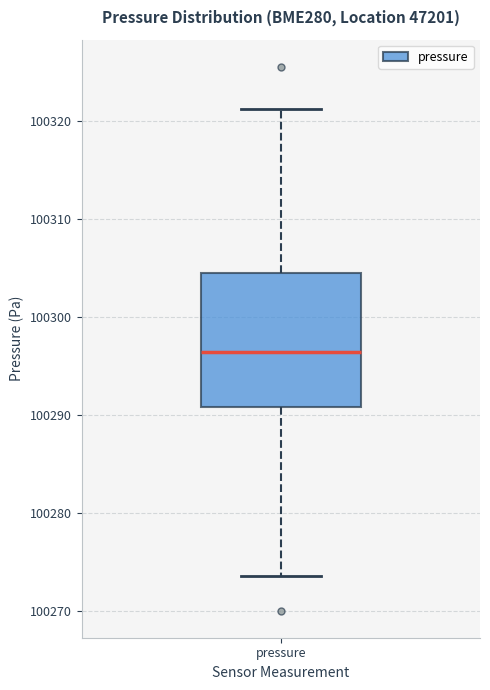

Read this box plot against the y-axis: the position of the median line, the range covered by the box, and the ends of both whiskers. The values are not printed on the chart, so give them approximately, as read against the axis.

median 100296, box 100291 to 100305, whiskers 100274 to 100321